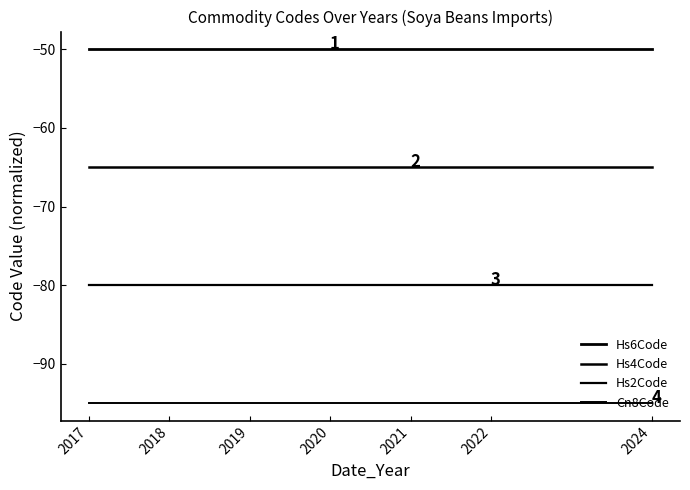

Does the chart have visible grid lines?

No